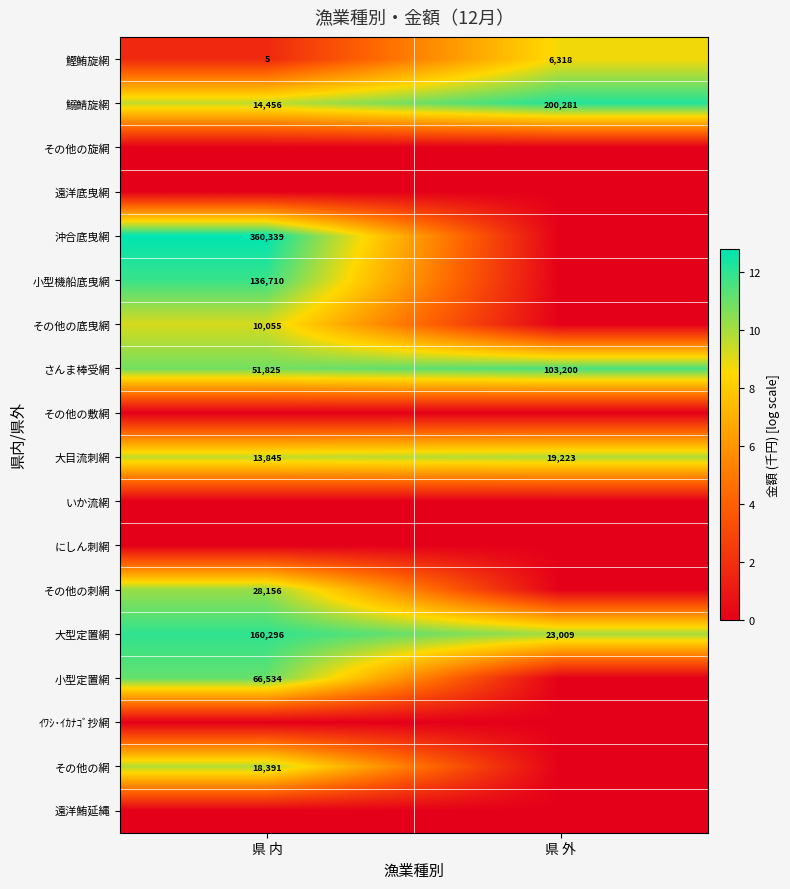

What is the lowest value of the さんま棒受網 series?

51825